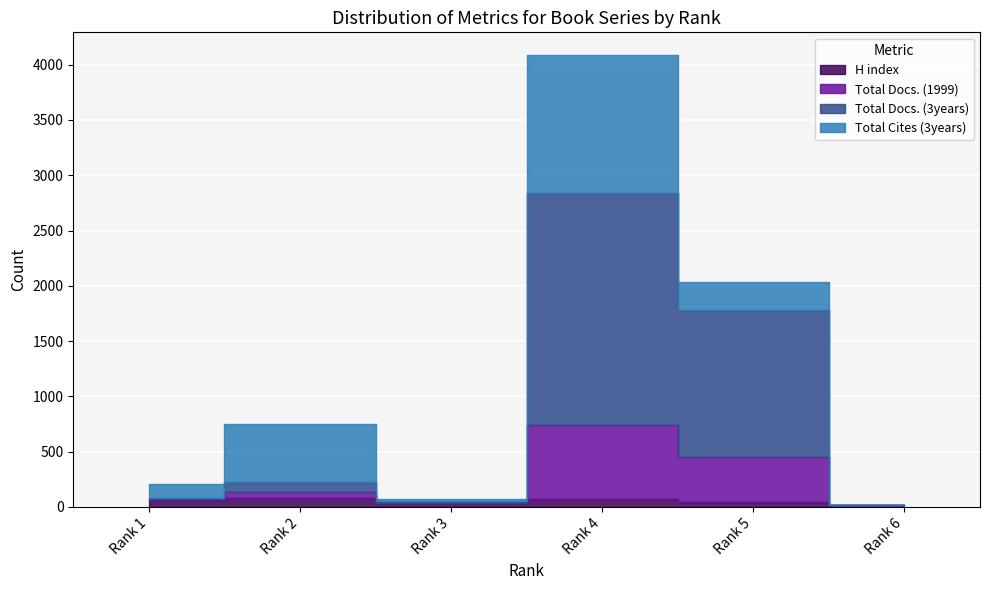

The Total Docs. (3years) series shows 1333 at Rank 5. True or false?

True